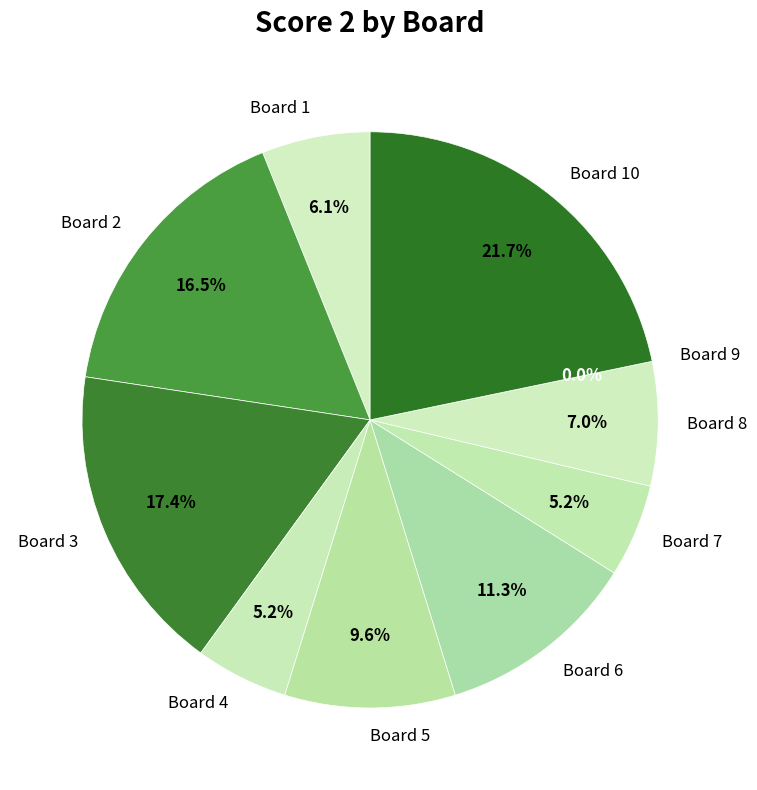

How many segments does this pie chart have?

10